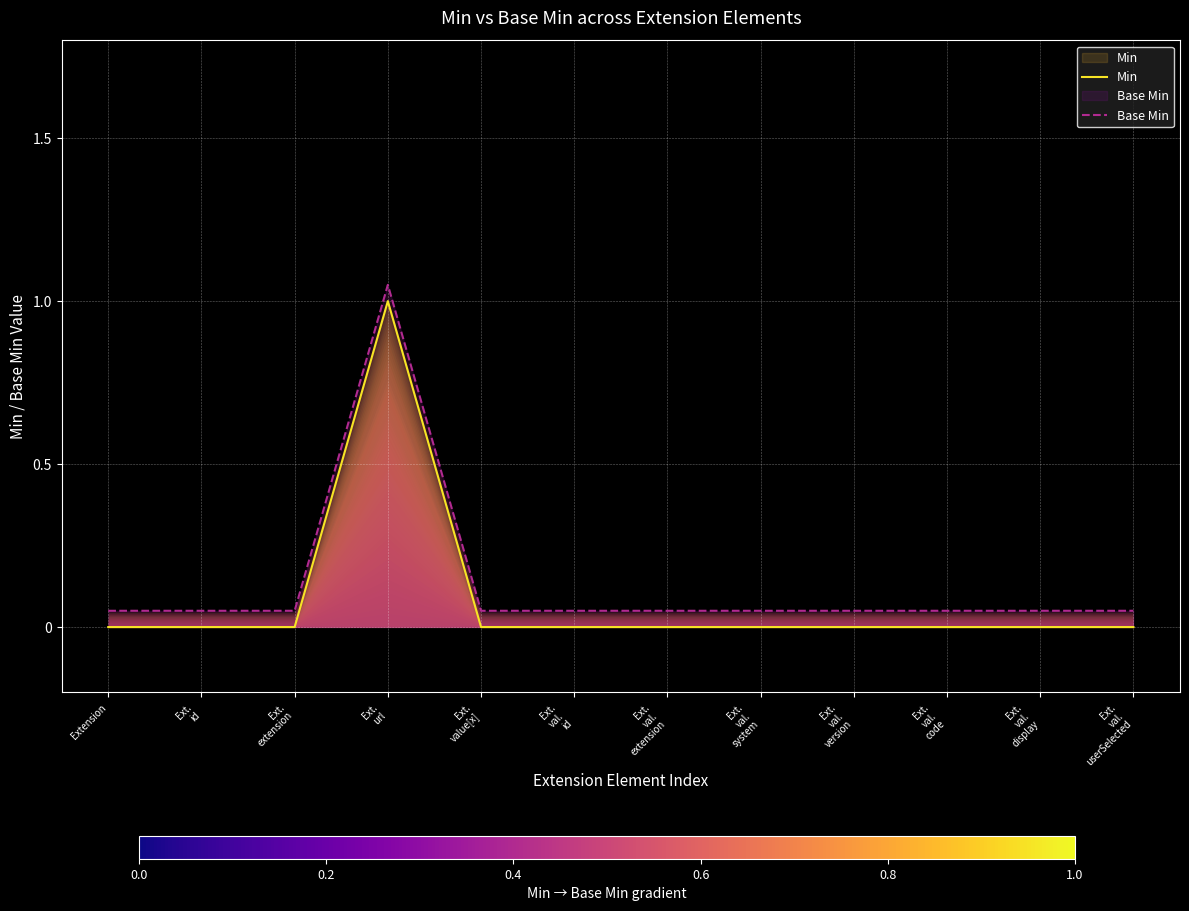

Rank the categories by Base Min value from lowest to highest.

Extension, Ext.
id, Ext.
extension, Ext.
value[x], Ext.
val.
id, Ext.
val.
extension, Ext.
val.
system, Ext.
val.
version, Ext.
val.
code, Ext.
val.
display, Ext.
val.
userSelected, Ext.
url